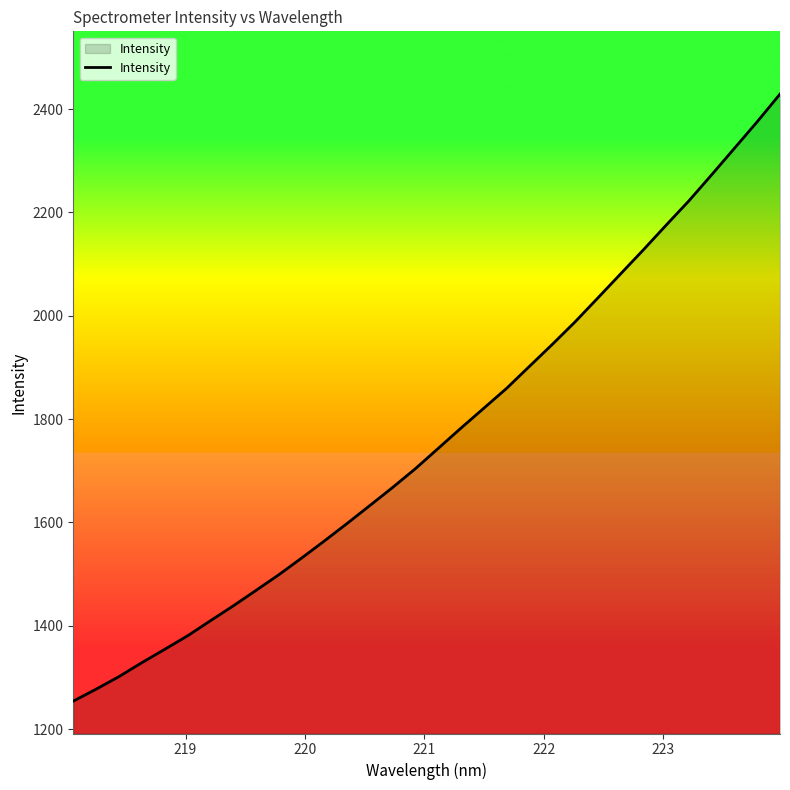

What is the difference between the maximum and second lowest values?

1152.1